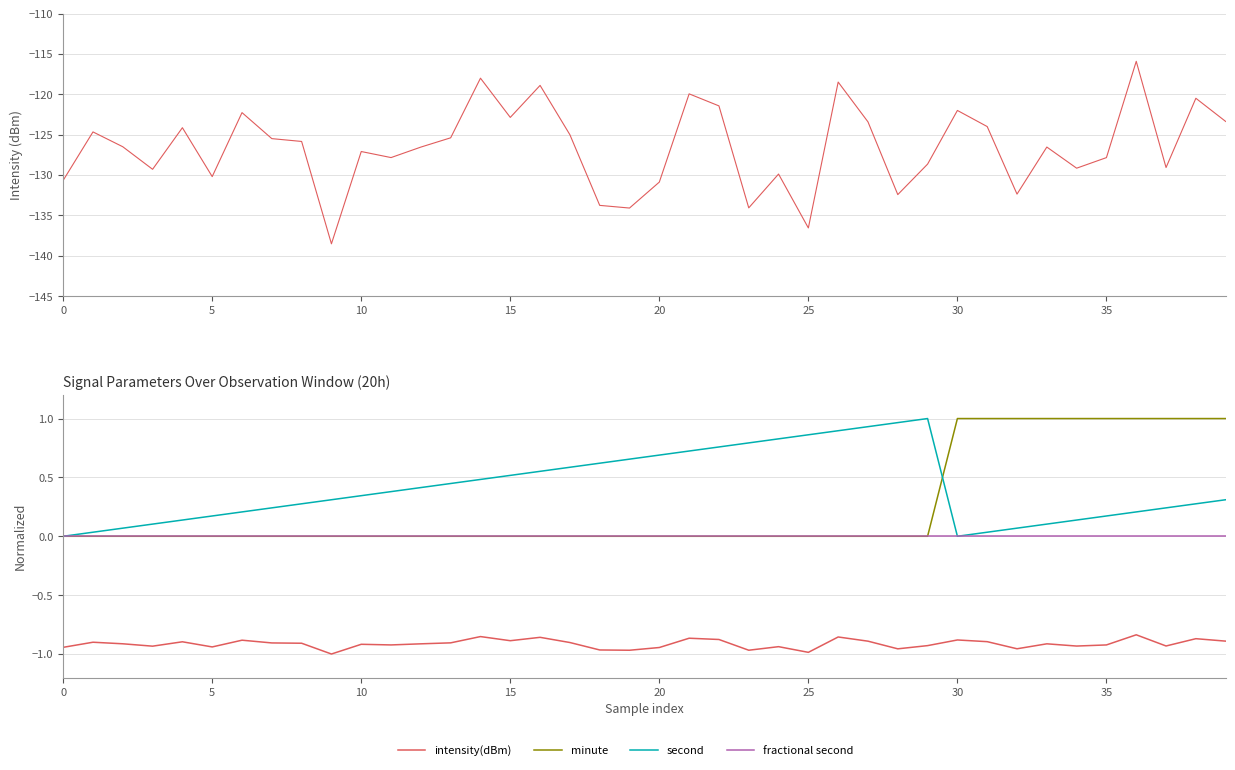

What is the label of the 12th point from the left?

11